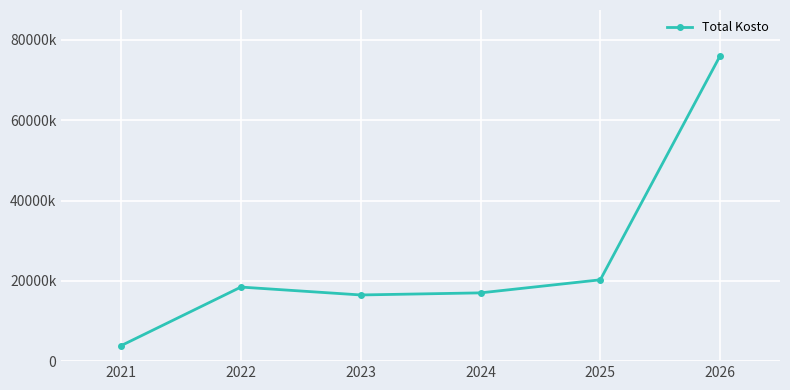

Does the chart have visible grid lines?

Yes